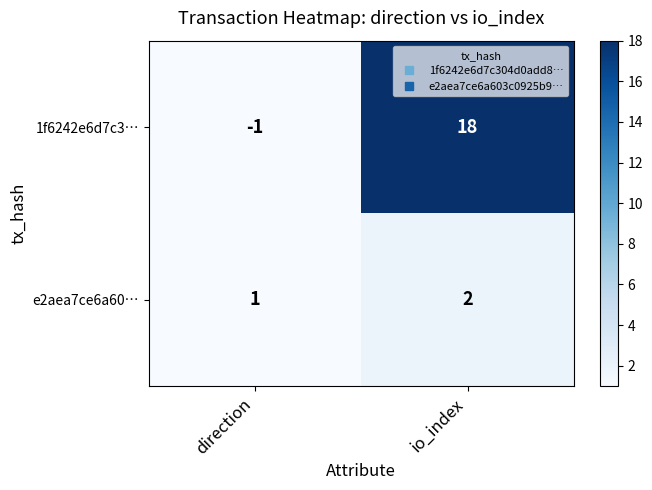

Rank the series at io_index from highest to lowest value.

1f6242e6d7c3…, e2aea7ce6a60…